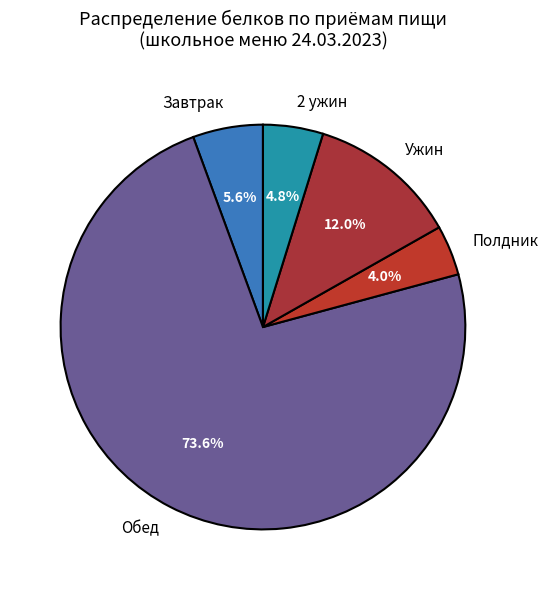

What percentage is the 2 ужин slice, to the nearest percent?

5%